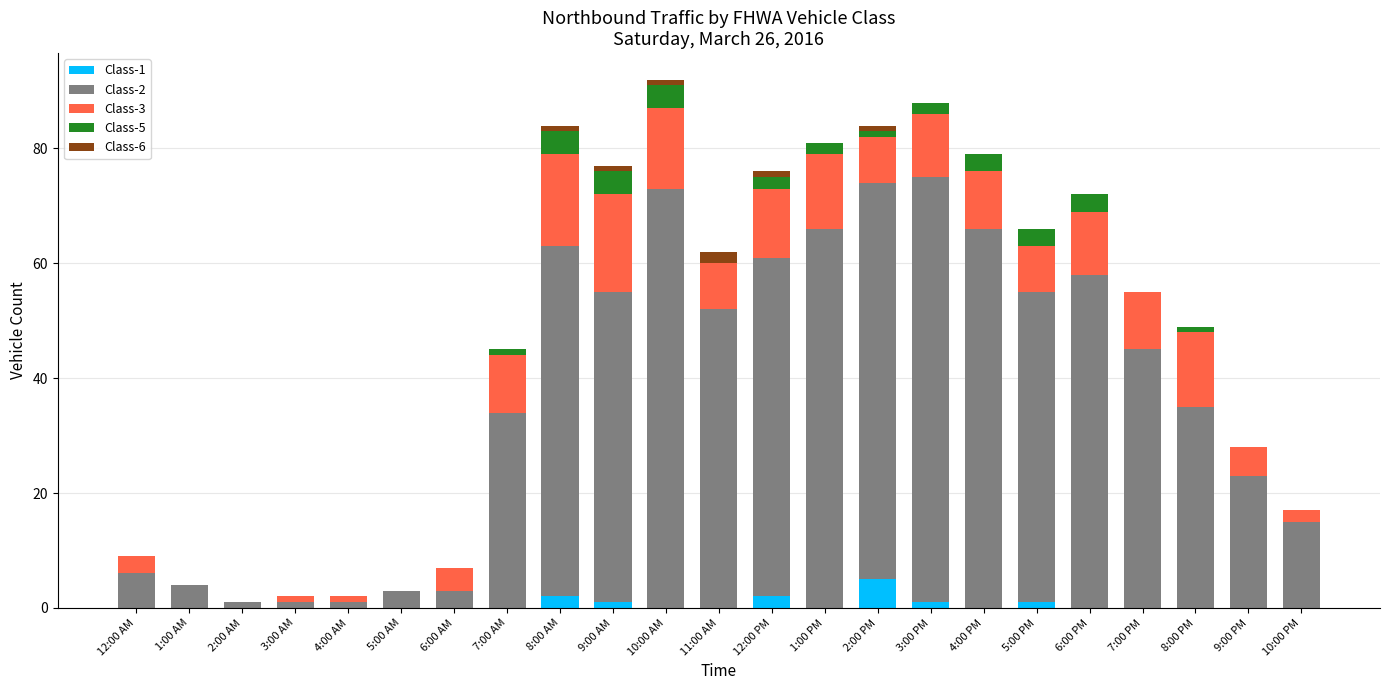

What is the highest value of the Class-1 series?

5